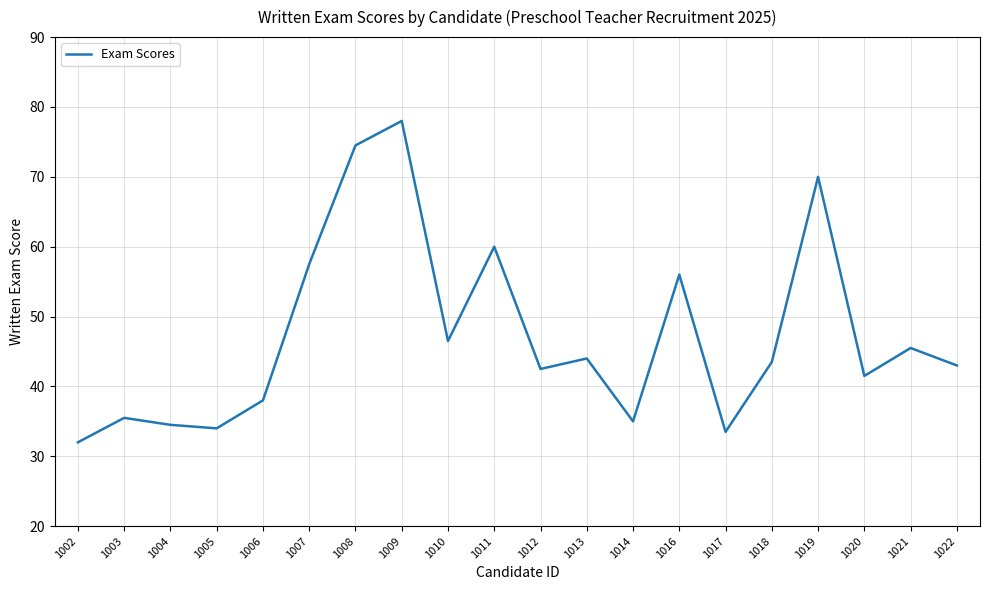

Which category has the lowest value across all series?

1002